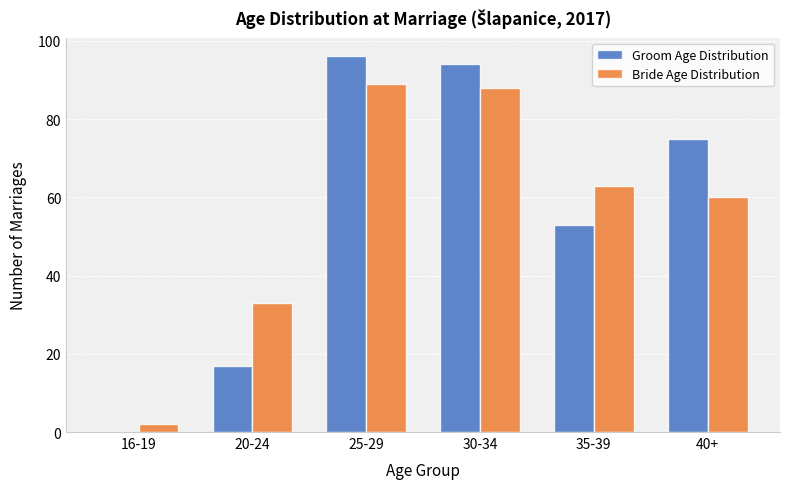

Reading right to left, what are all the values shown in this chart?

Groom Age Distribution: 40+=75	35-39=53	30-34=94	25-29=96	20-24=17	16-19=0
Bride Age Distribution: 40+=60	35-39=63	30-34=88	25-29=89	20-24=33	16-19=2